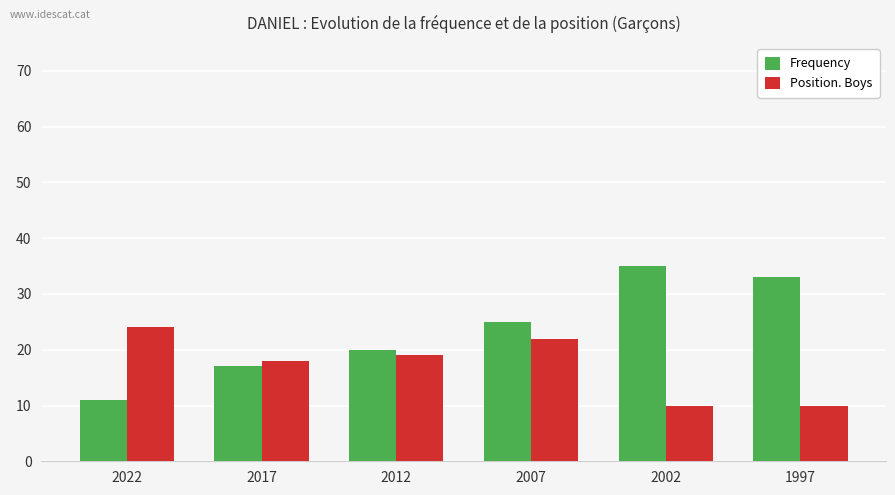

Is the value of Position. Boys at 2002 greater than the value of Frequency at 2007?

No